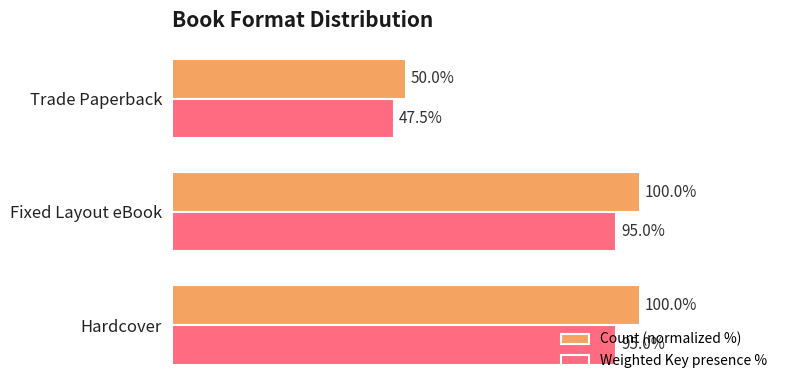

Which series has the largest total across all categories?

Count (normalized %)